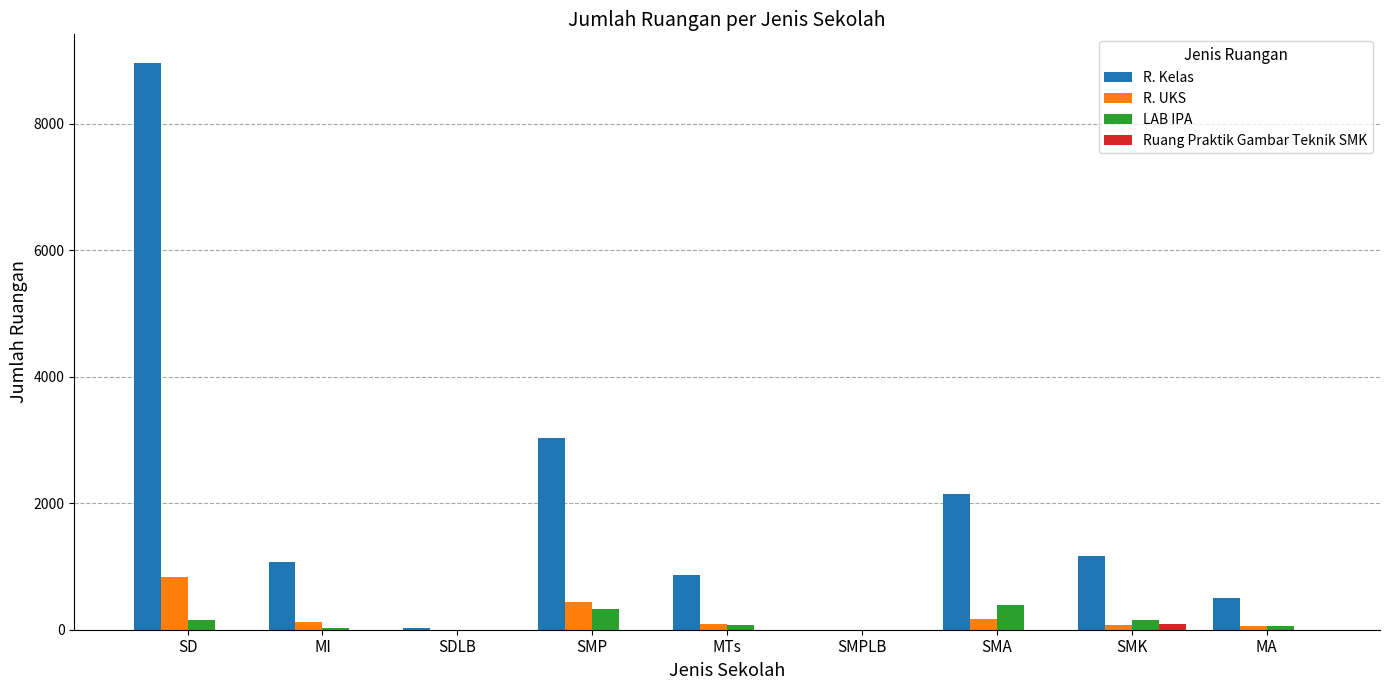

How many distinct data groups are displayed?

4